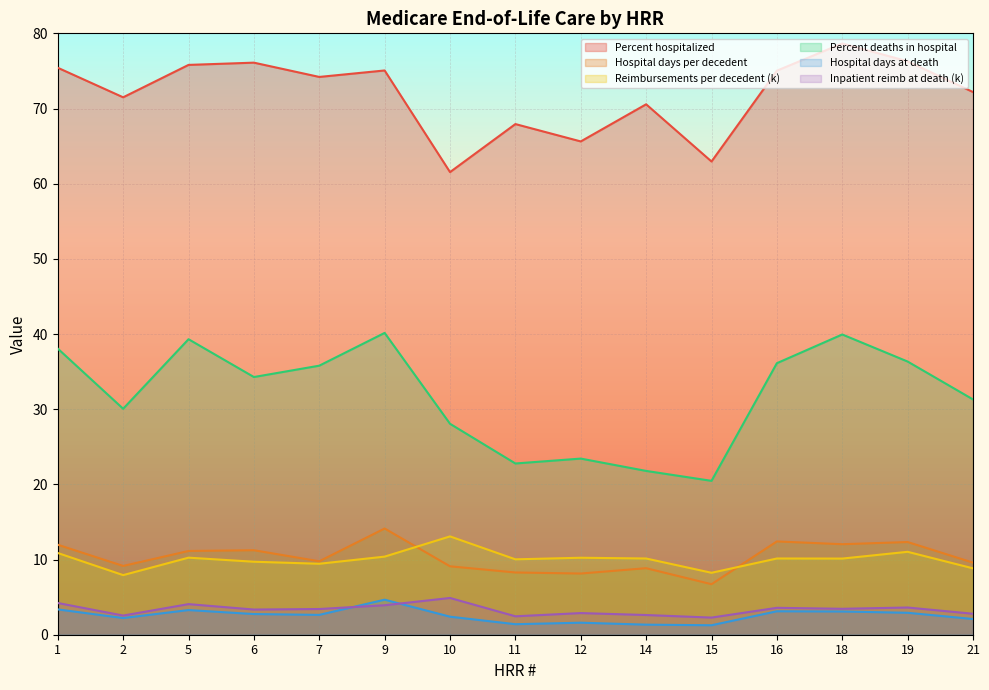

True or false: Percent hospitalized has more than 1 interior local peaks.

True